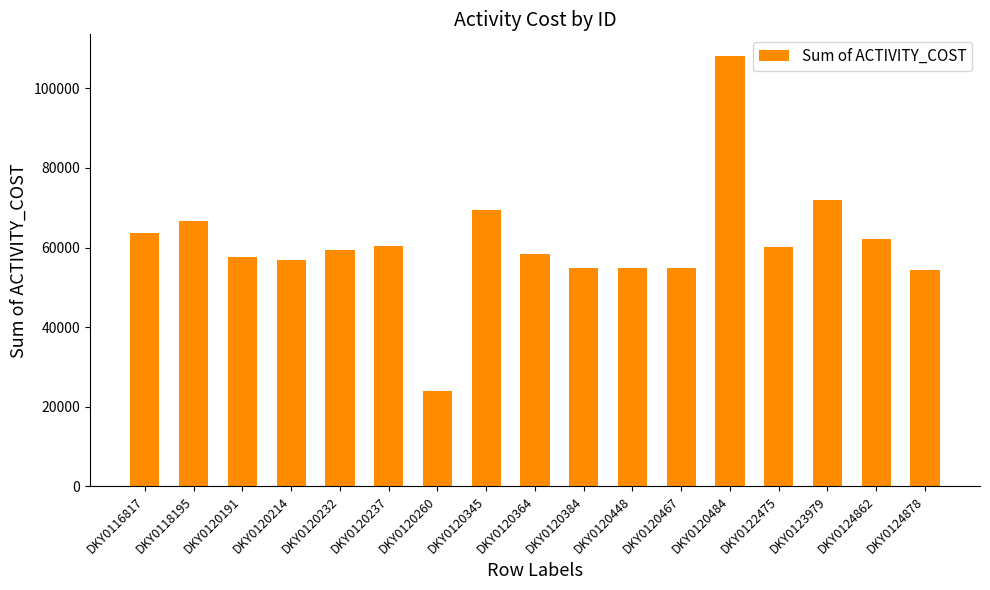

What is the sum of all values?

1038020.1